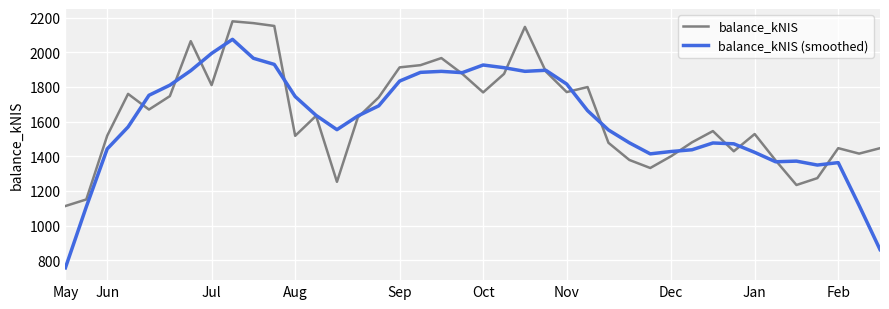

Which series has the largest range (max minus min)?

balance_kNIS (smoothed)